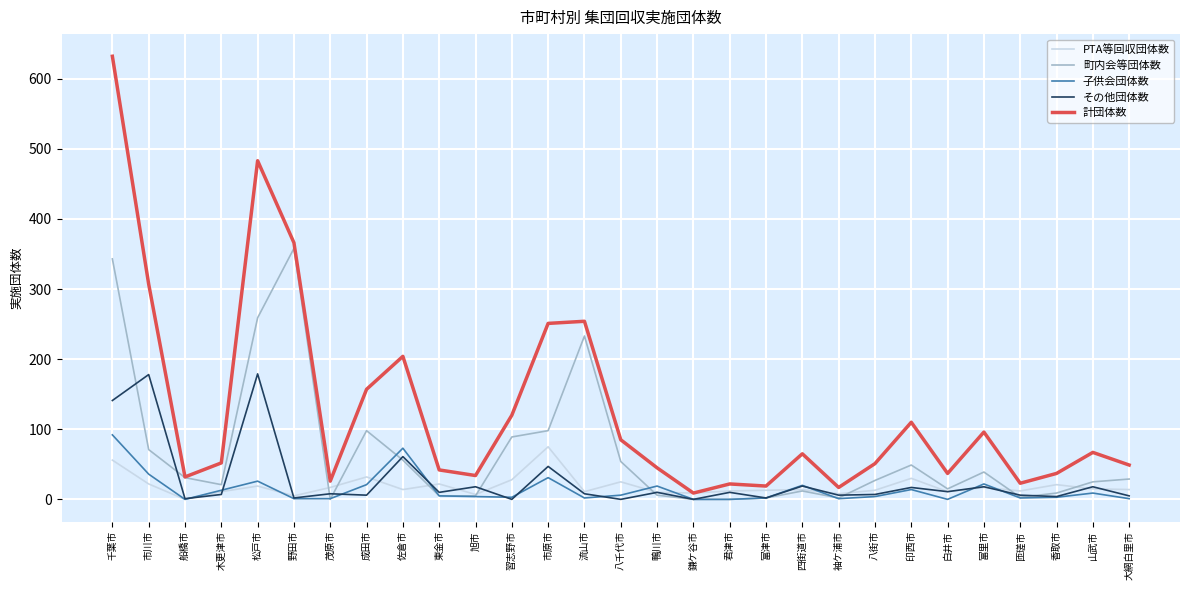

Which series has the largest range (max minus min)?

計団体数